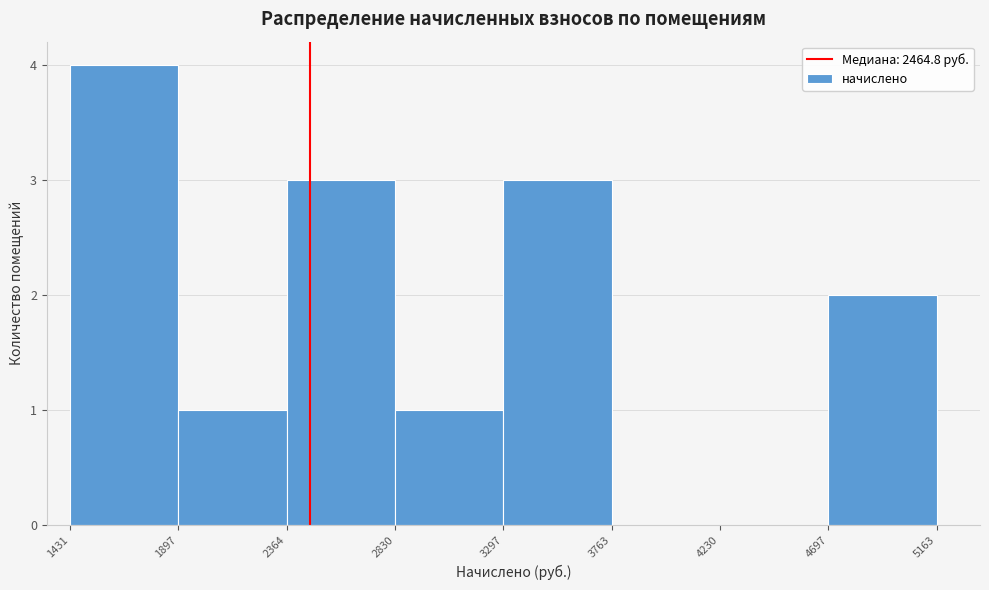

Reading left to right, list every bar in this chart as the range it spans on the x-axis followed by its height. The values are not printed on the chart, so give them approximately, as read against the axis.

1431 to 1897: 4
1897 to 2364: 1
2364 to 2830: 3
2830 to 3297: 1
3297 to 3763: 3
3763 to 4230: 0
4230 to 4697: 0
4697 to 5163: 2